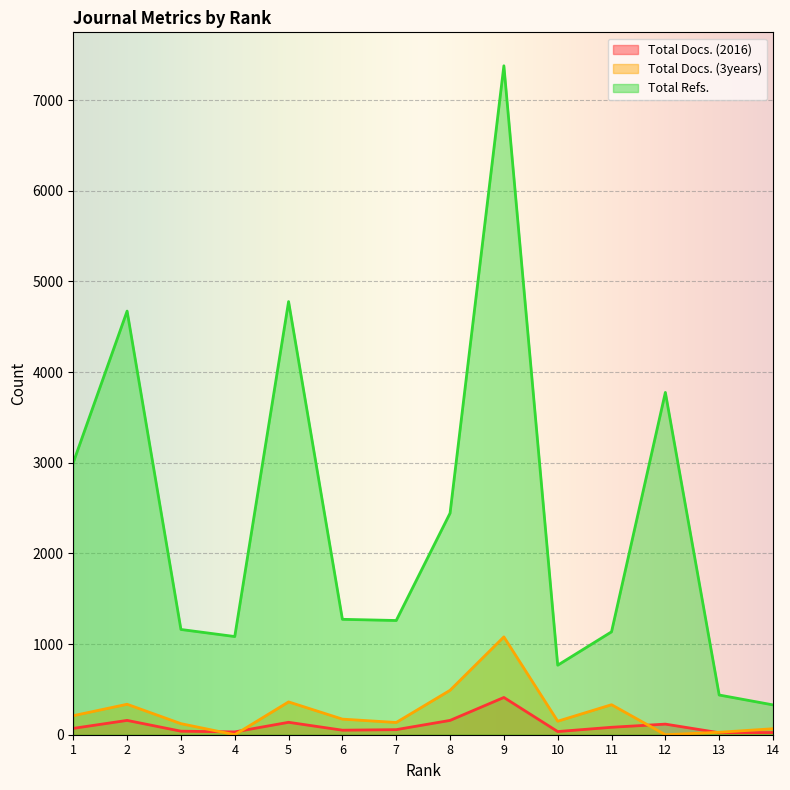

True or false: Total Refs. has more than 1 interior local peaks.

True